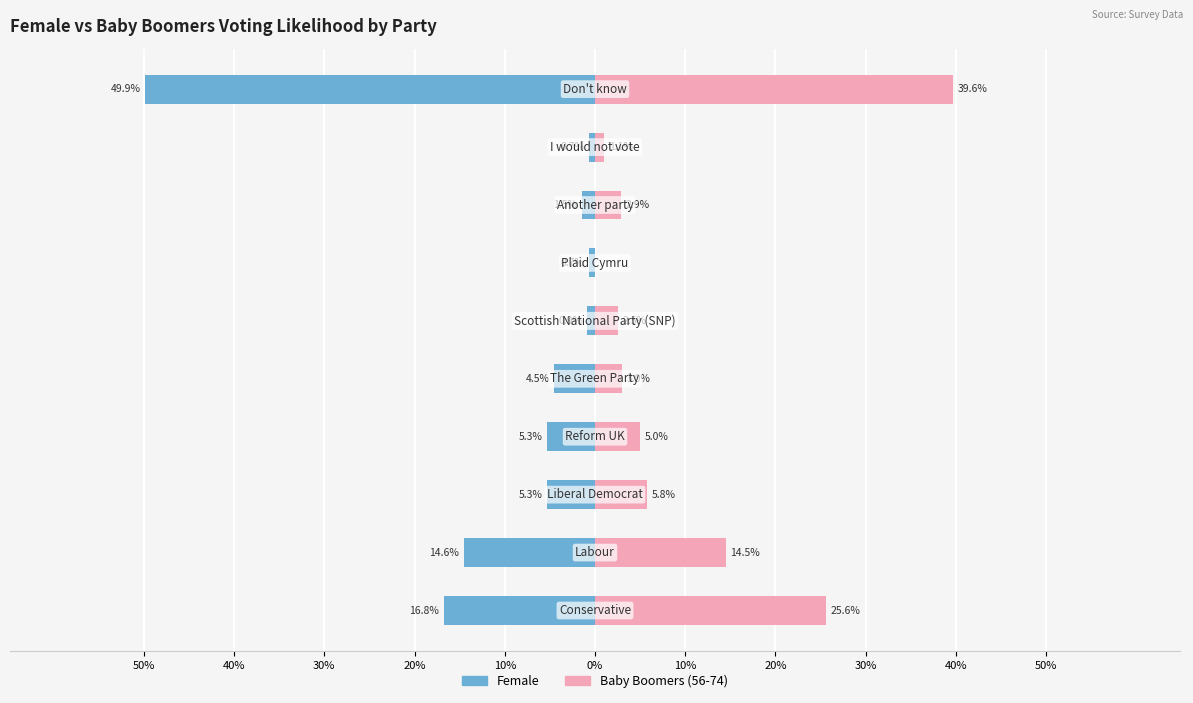

True or false: Baby Boomers (56-74) has a value of 0.1 at 30%.

False